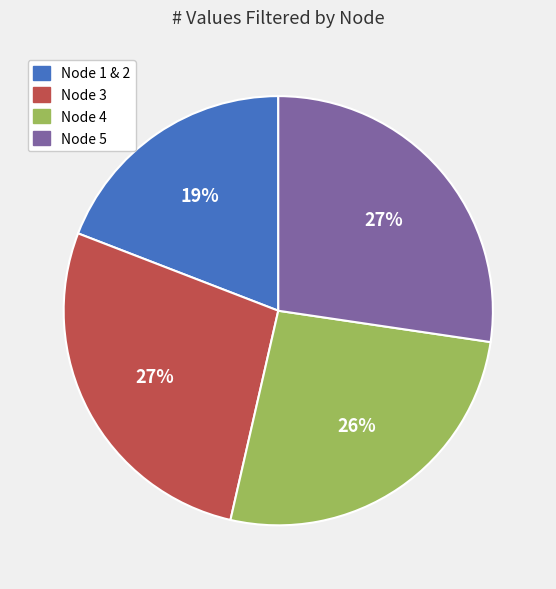

To the nearest percent, what percentage of the pie is Node 4?

26%